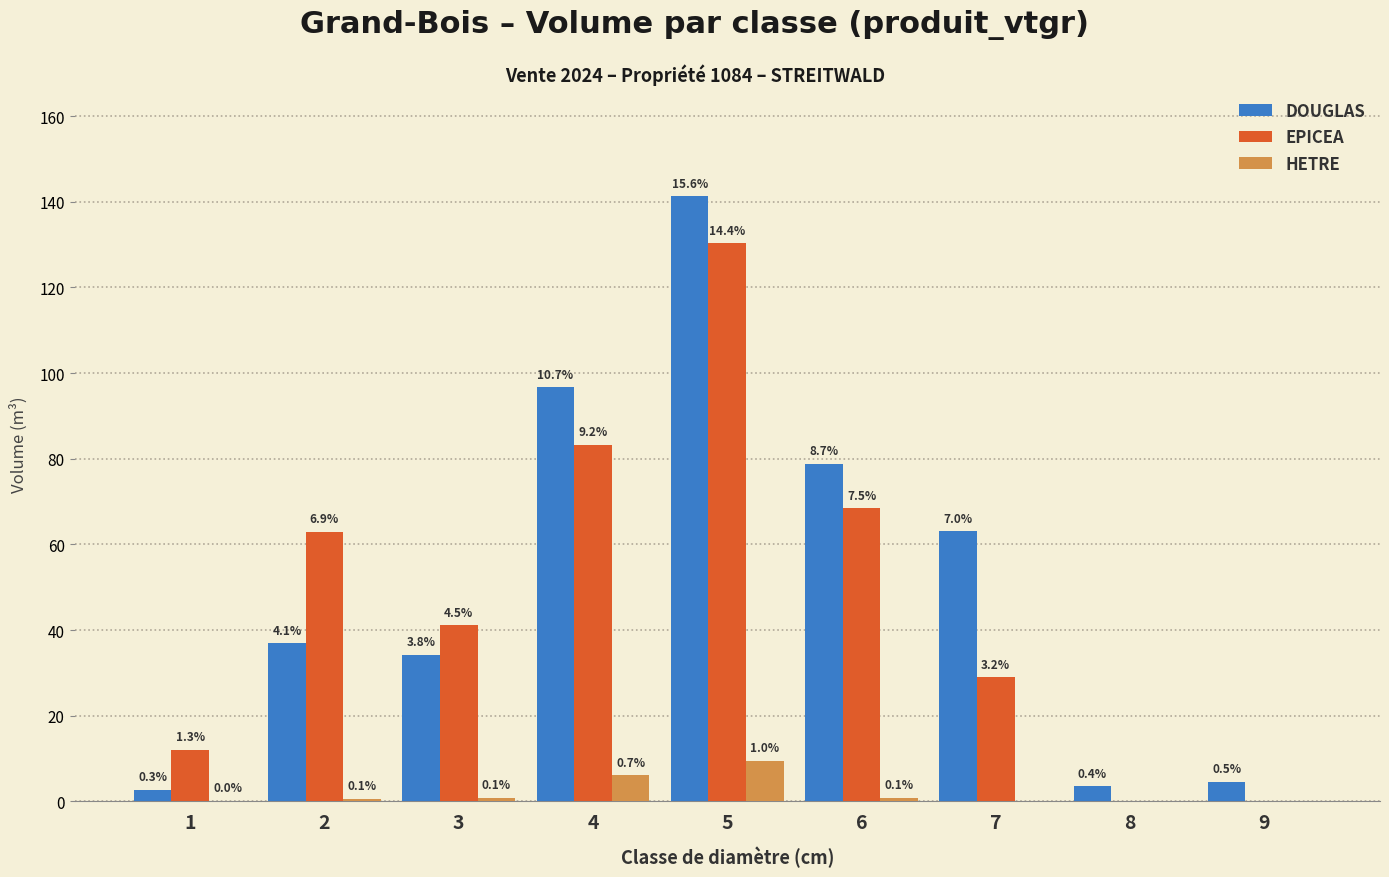

Where is DOUGLAS nearest to the value 72?

6